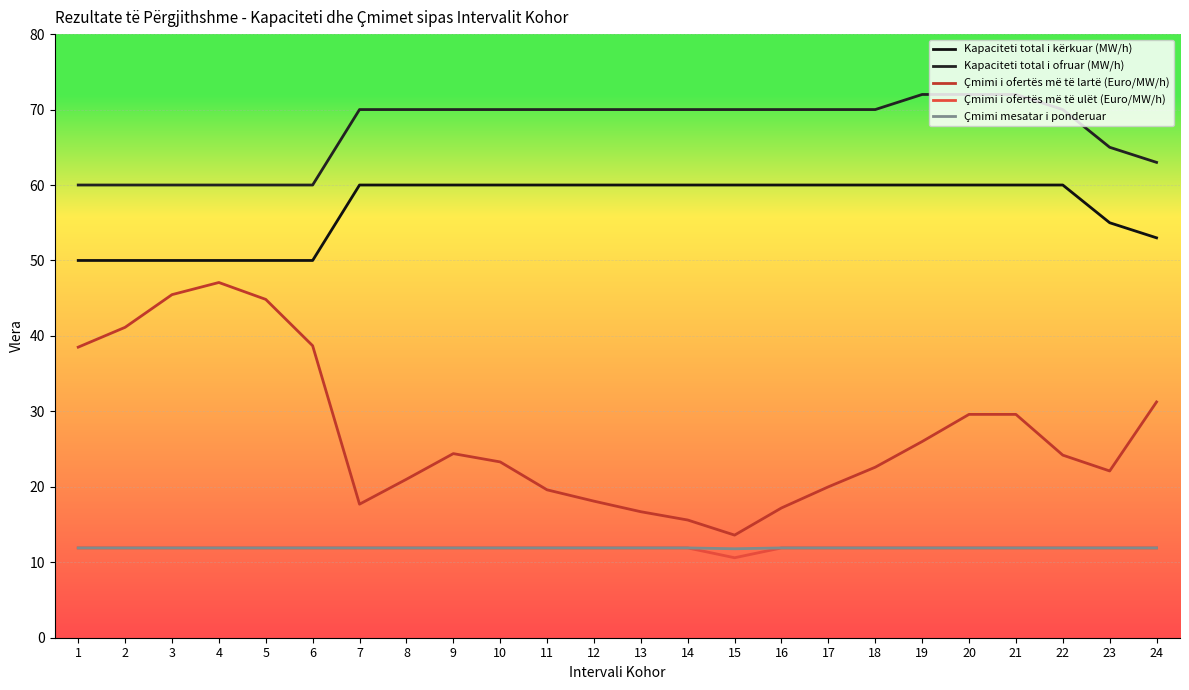

The Çmimi mesatar i ponderuar series shows 20.9 at 18. True or false?

False